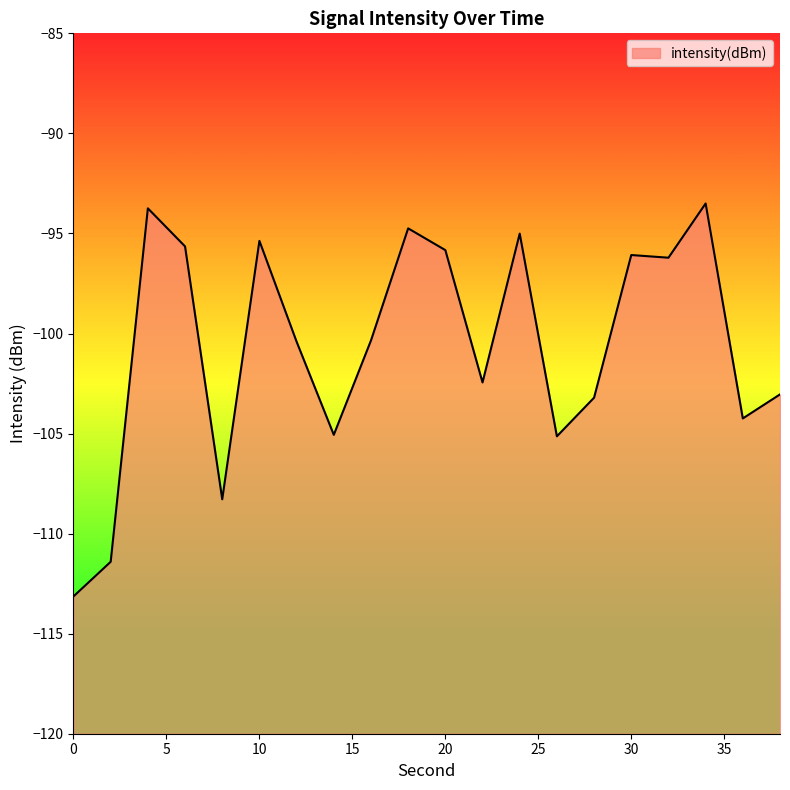

Rank the categories by value from lowest to highest.

0, 2, 8, 26, 14, 36, 28, 38, 22, 12, 16, 32, 30, 20, 6, 10, 24, 18, 4, 34